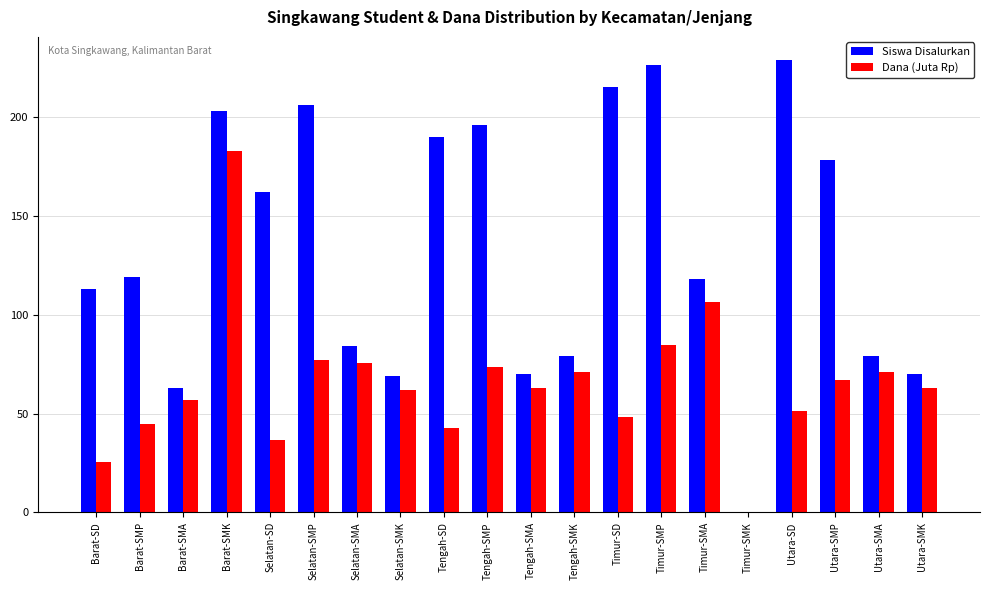

At which label does Dana (Juta Rp) first exceed 63?

Barat-SMK